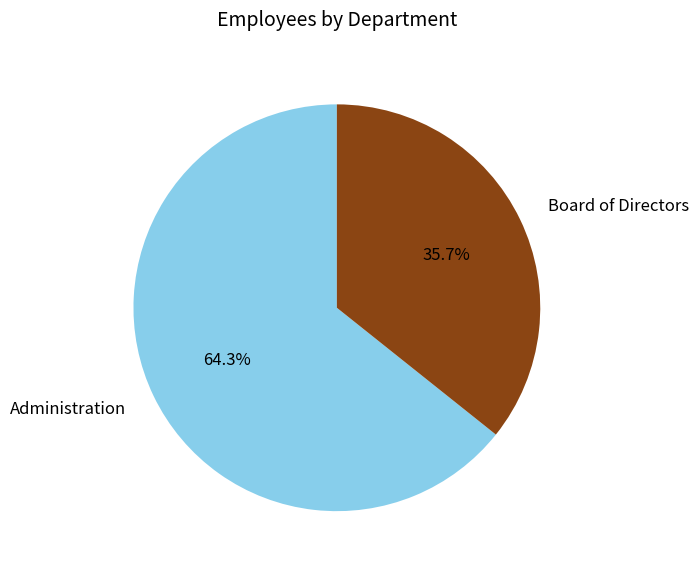

Which slice is the largest?

Administration